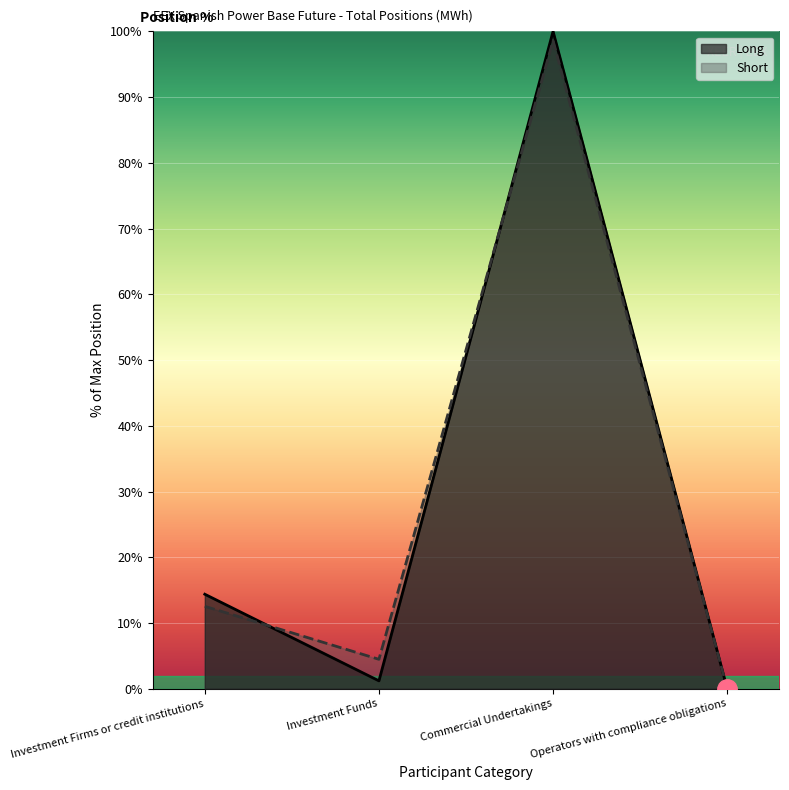

True or false: Long has a value of 4.4 at Investment Firms or credit institutions.

False